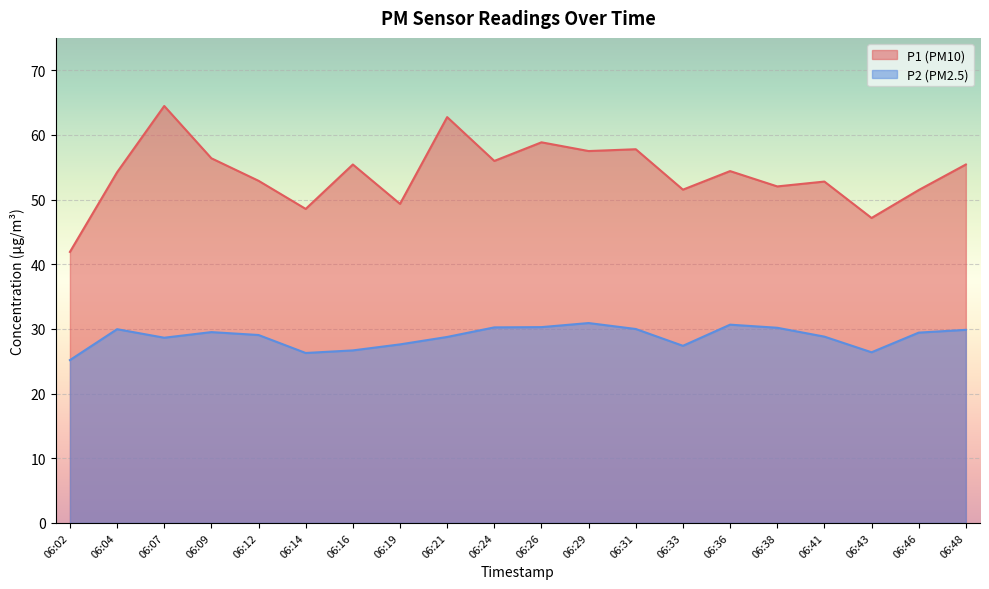

Read the P1 value at 06:31.

57.8